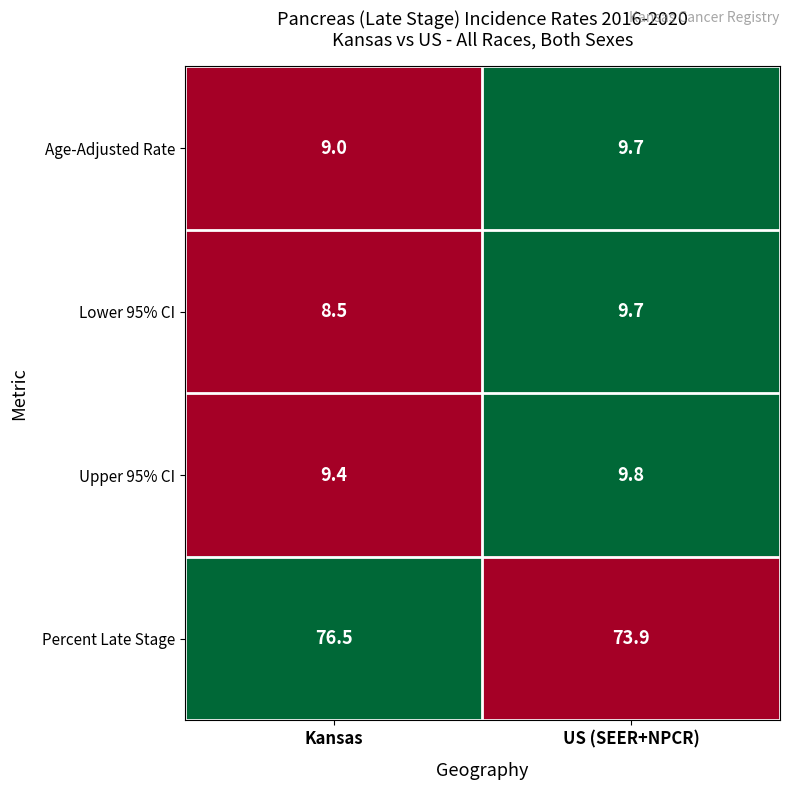

Is the value of Upper 95% CI at Kansas greater than the value of Lower 95% CI at US (SEER+NPCR)?

No